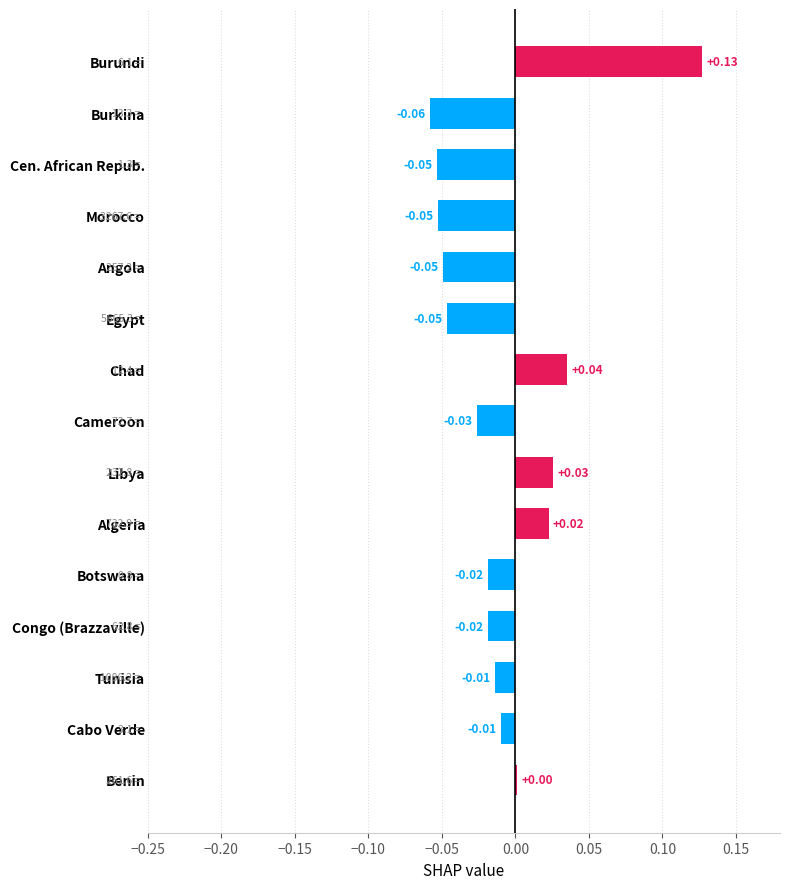

How many categories are shown in the chart?

15